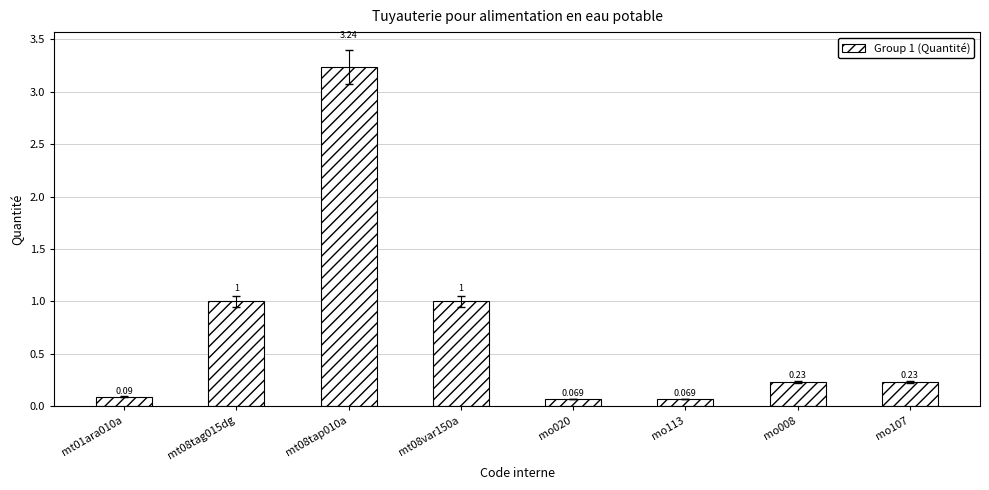

How many series are shown in this chart?

1